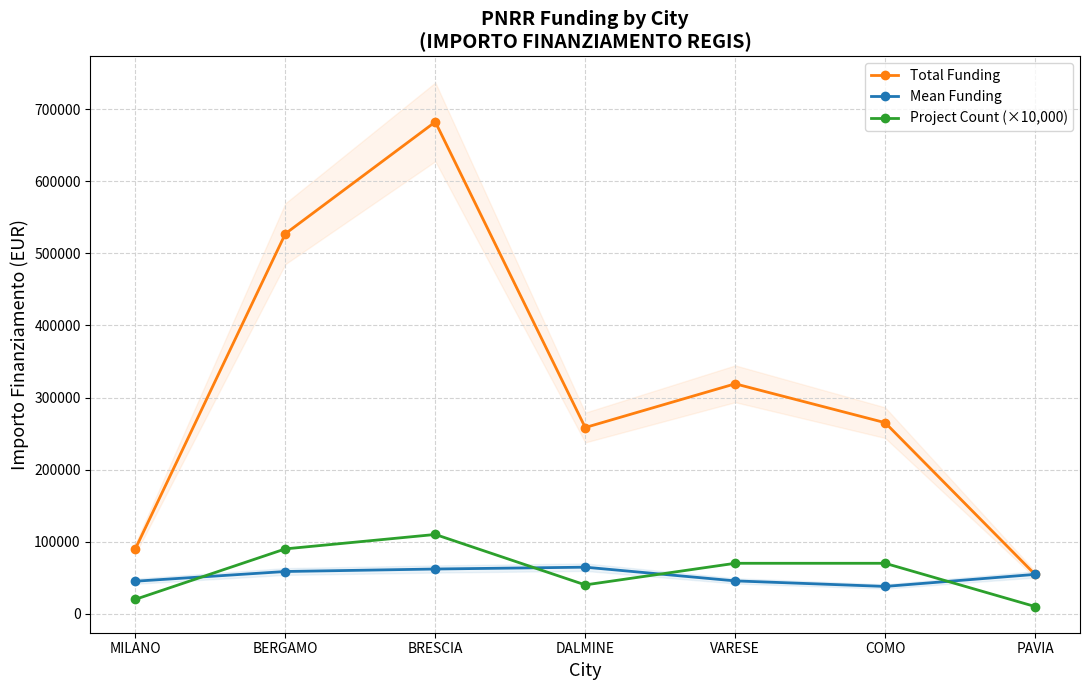

The Project Count (×10,000) series shows 103410.6 at COMO. True or false?

False